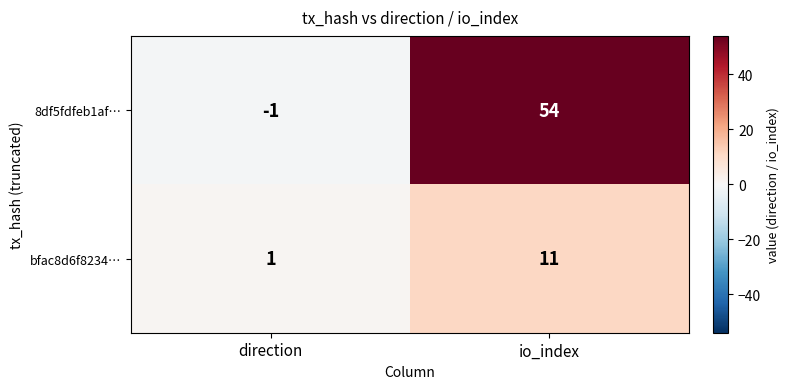

Which series has the largest total across all categories?

8df5fdfeb1af…